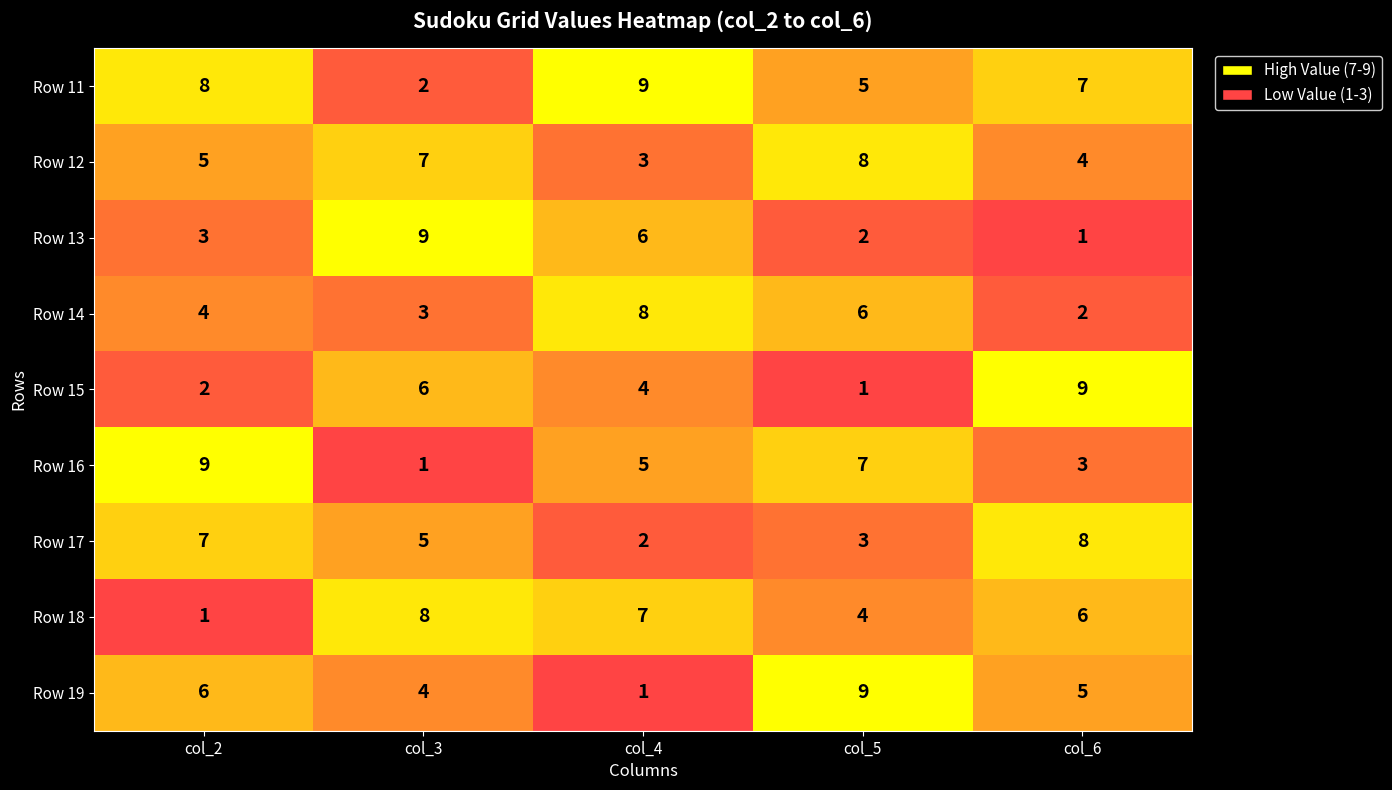

At col_4, list the series in order from largest to smallest.

Row 11, Row 14, Row 18, Row 13, Row 16, Row 15, Row 12, Row 17, Row 19